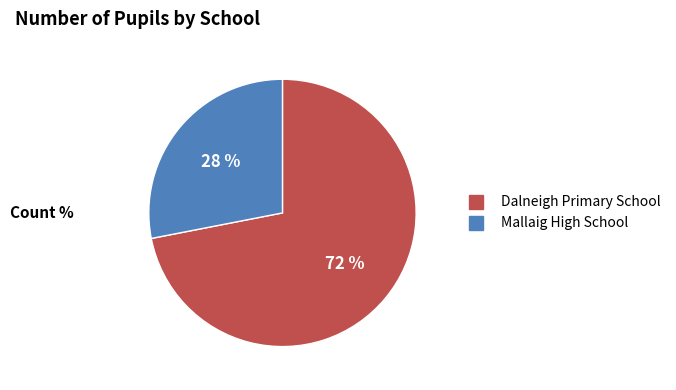

To the nearest percent, what is the combined percentage of Dalneigh Primary School and Mallaig High School?

100%